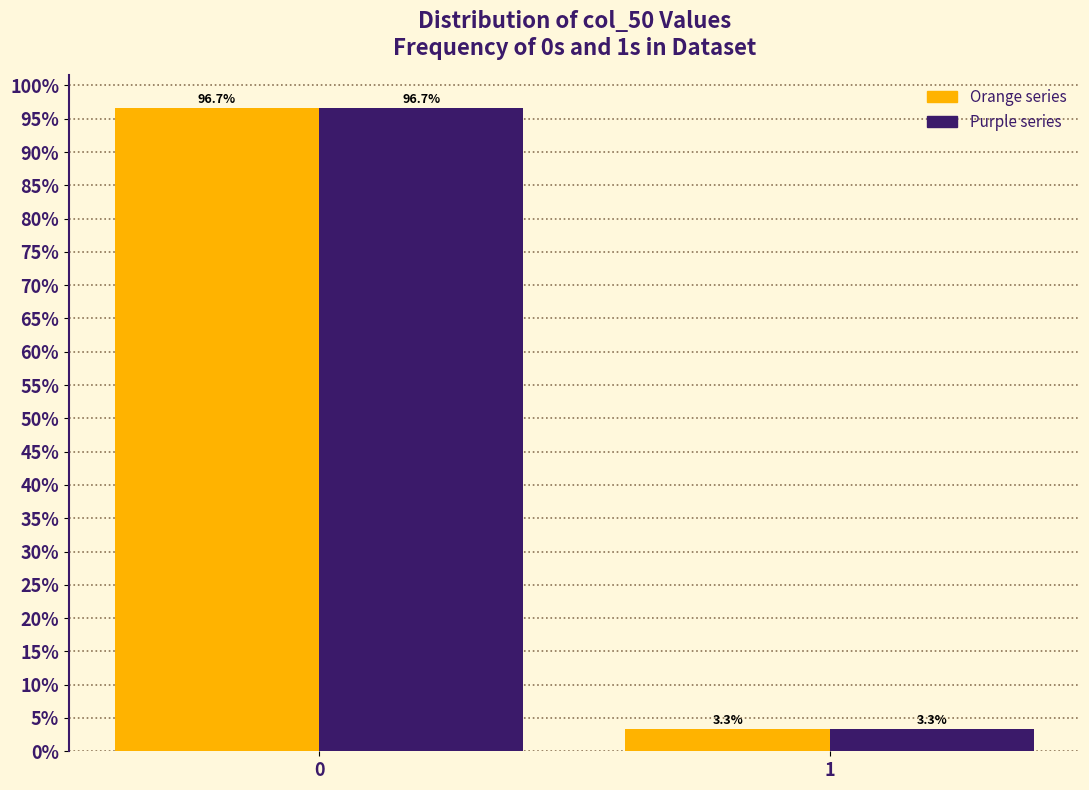

Reading right to left, transcribe all the data shown in this chart.

Orange series: 1=3.3	0=96.7
Purple series: 1=3.3	0=96.7